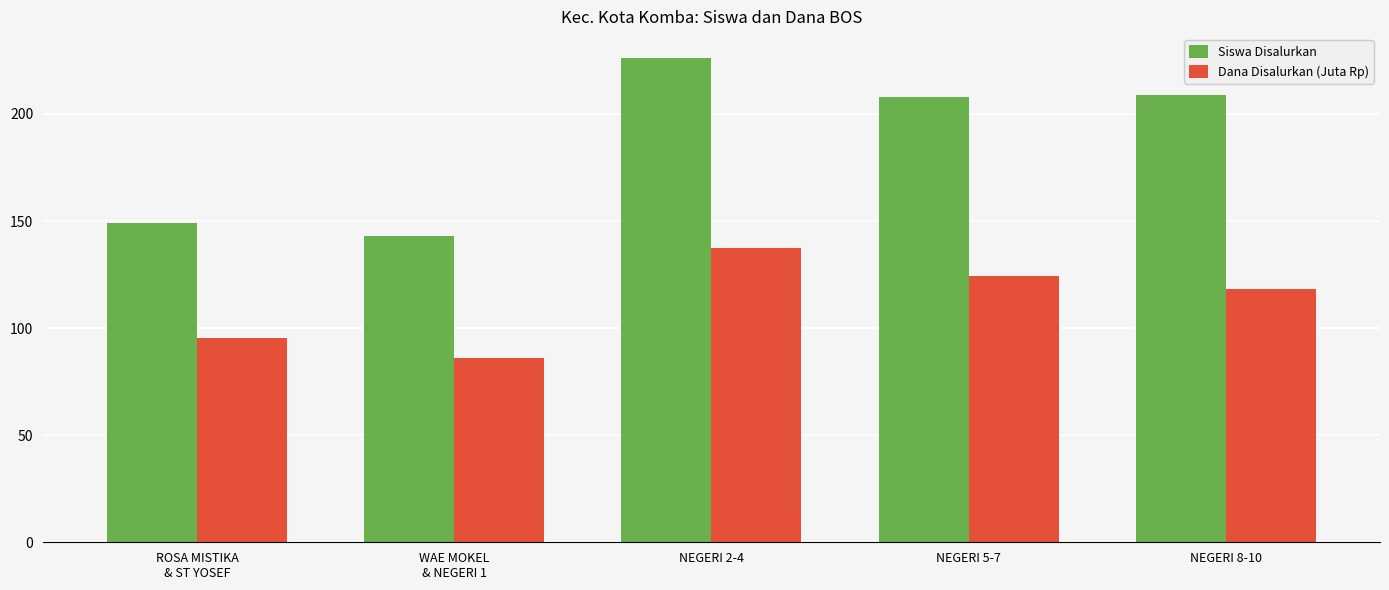

Which series has the largest total across all categories?

Siswa Disalurkan